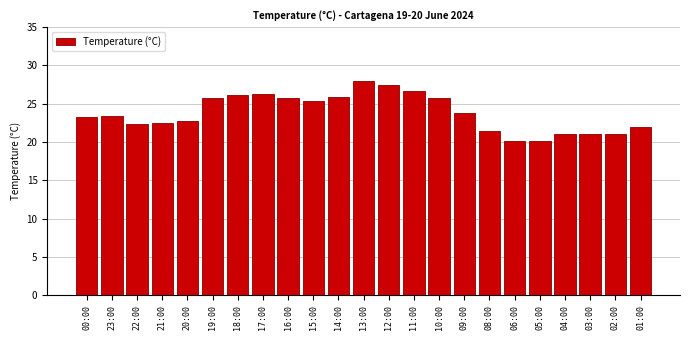

What is the difference between the maximum and minimum values?

7.9